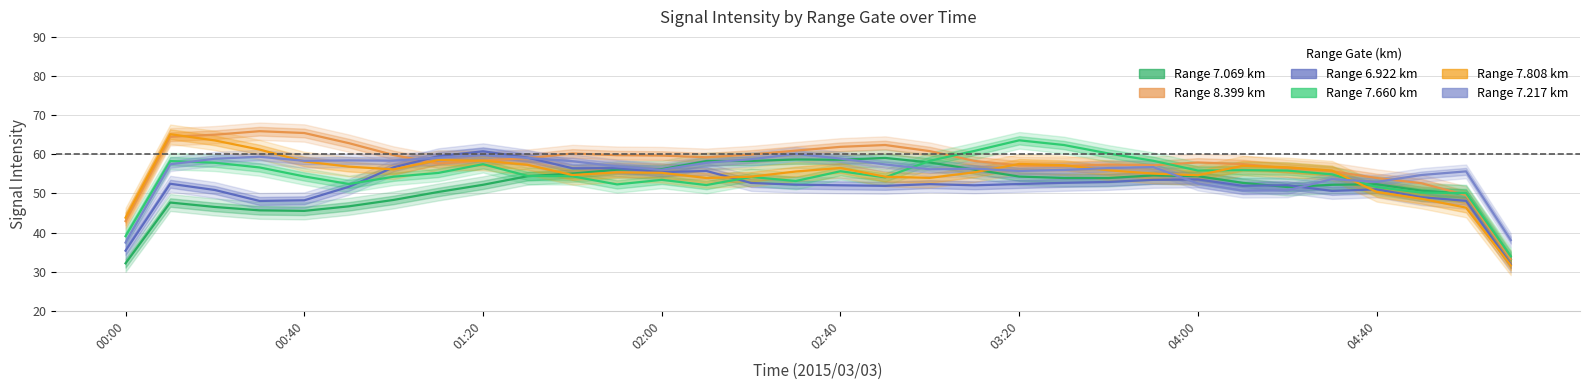

What is the difference between the 7.069 values at 04:30 and 01:40?

4.4